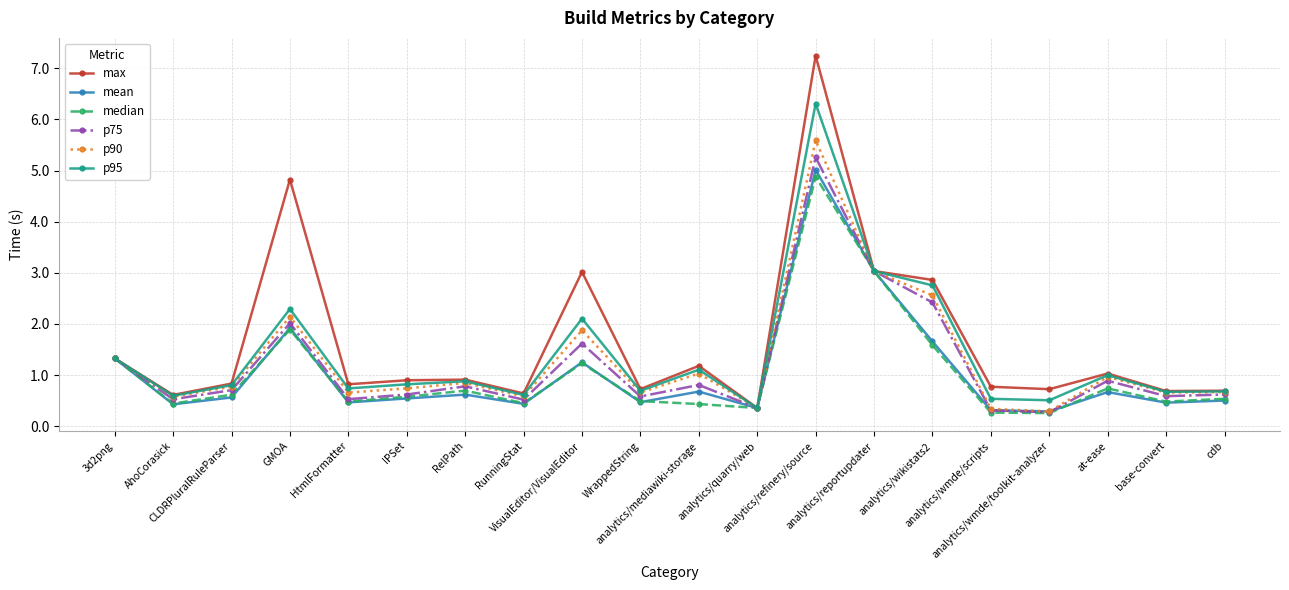

Is this an area chart (filled region under the line)?

No